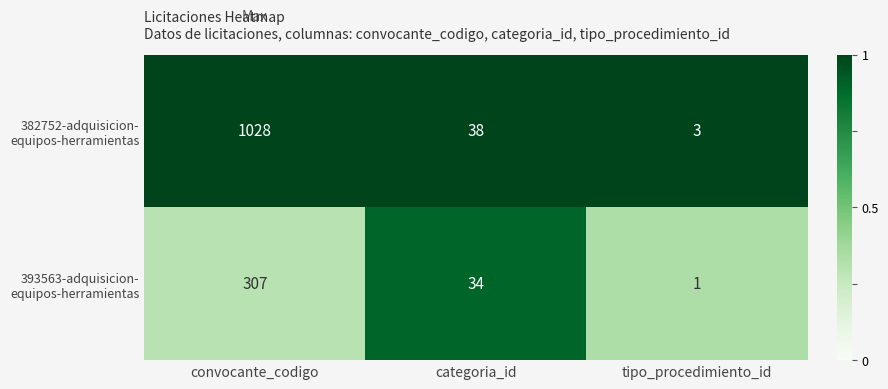

Which category has the lowest value across all series?

tipo_procedimiento_id